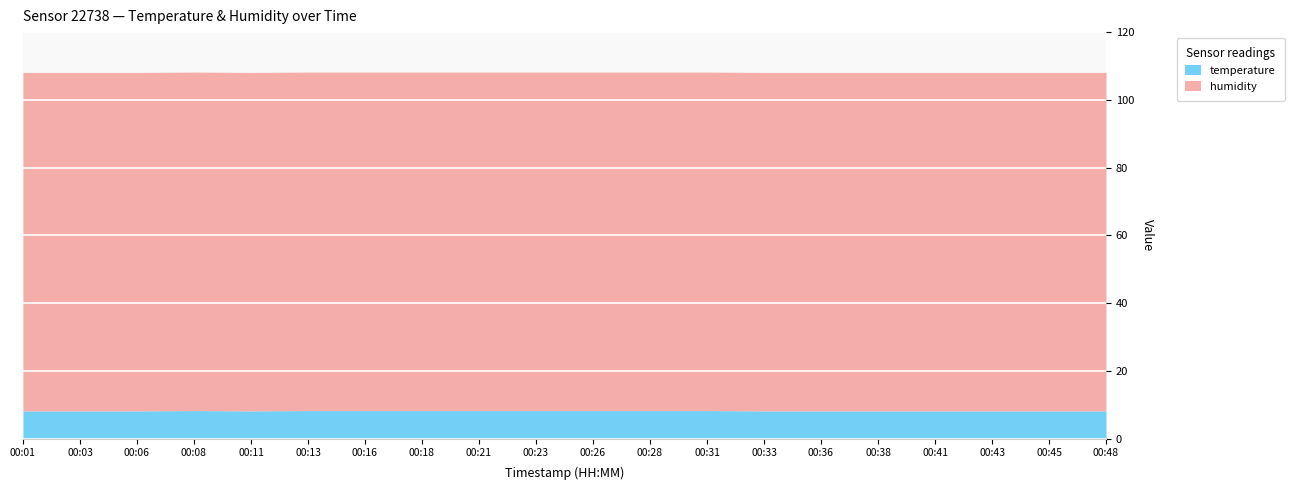

At which category is the sum across all series the highest?

00:08